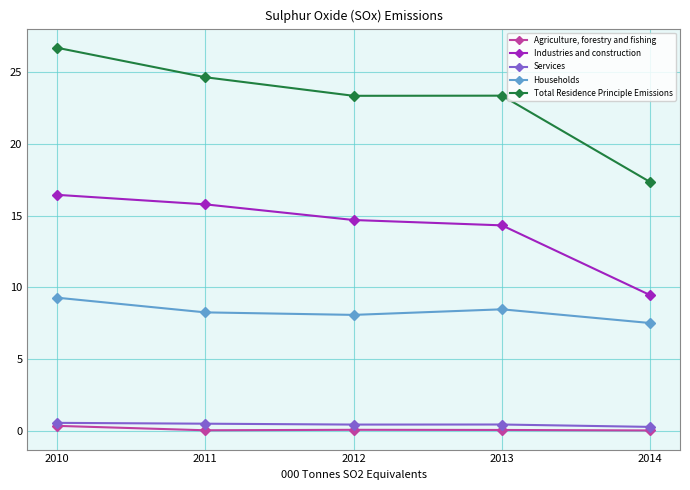

What is the average value of the Total Residence Principle Emissions series?

23.1